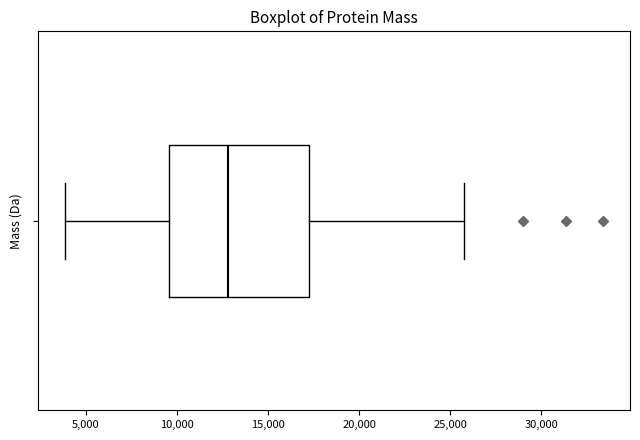

Where does the left whisker of the box end on the x-axis? The values are not printed on the chart, so give them approximately, as read against the axis.

4000